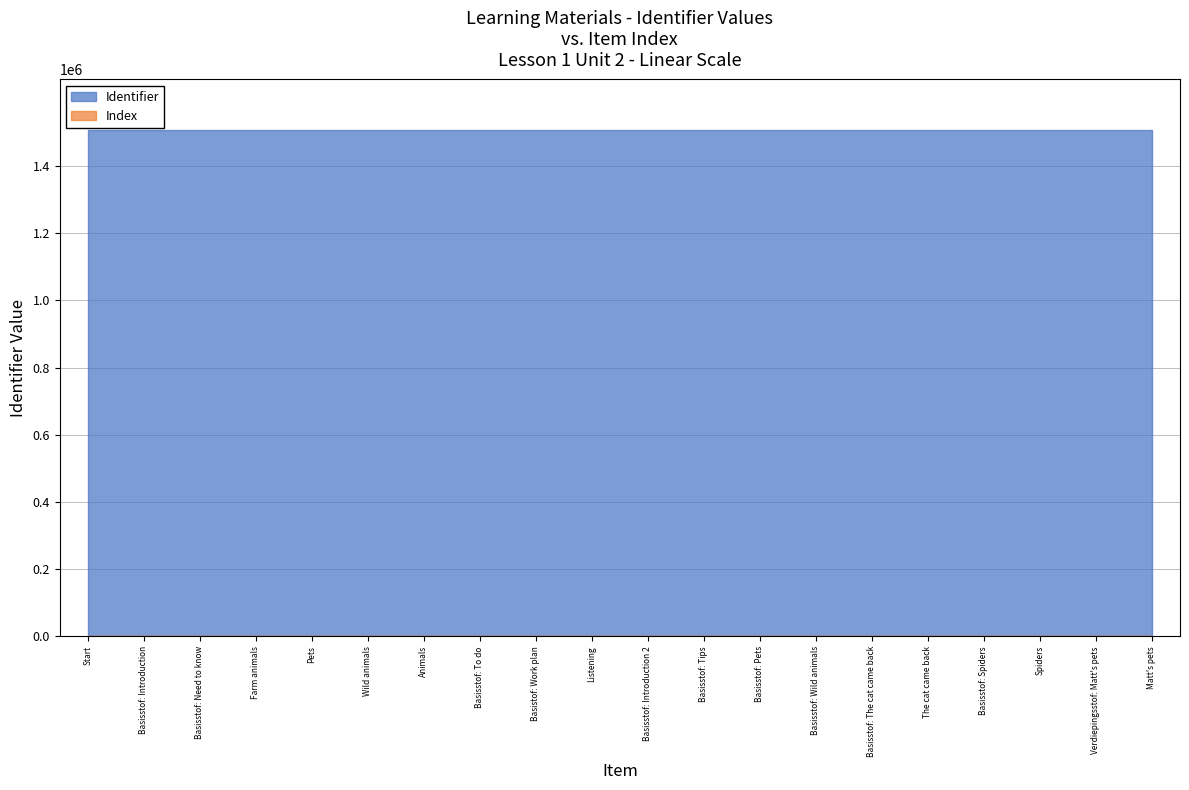

What is the ratio of the value at Basisstof: Introduction 2 to the value at Basistof: Work plan?

1.0